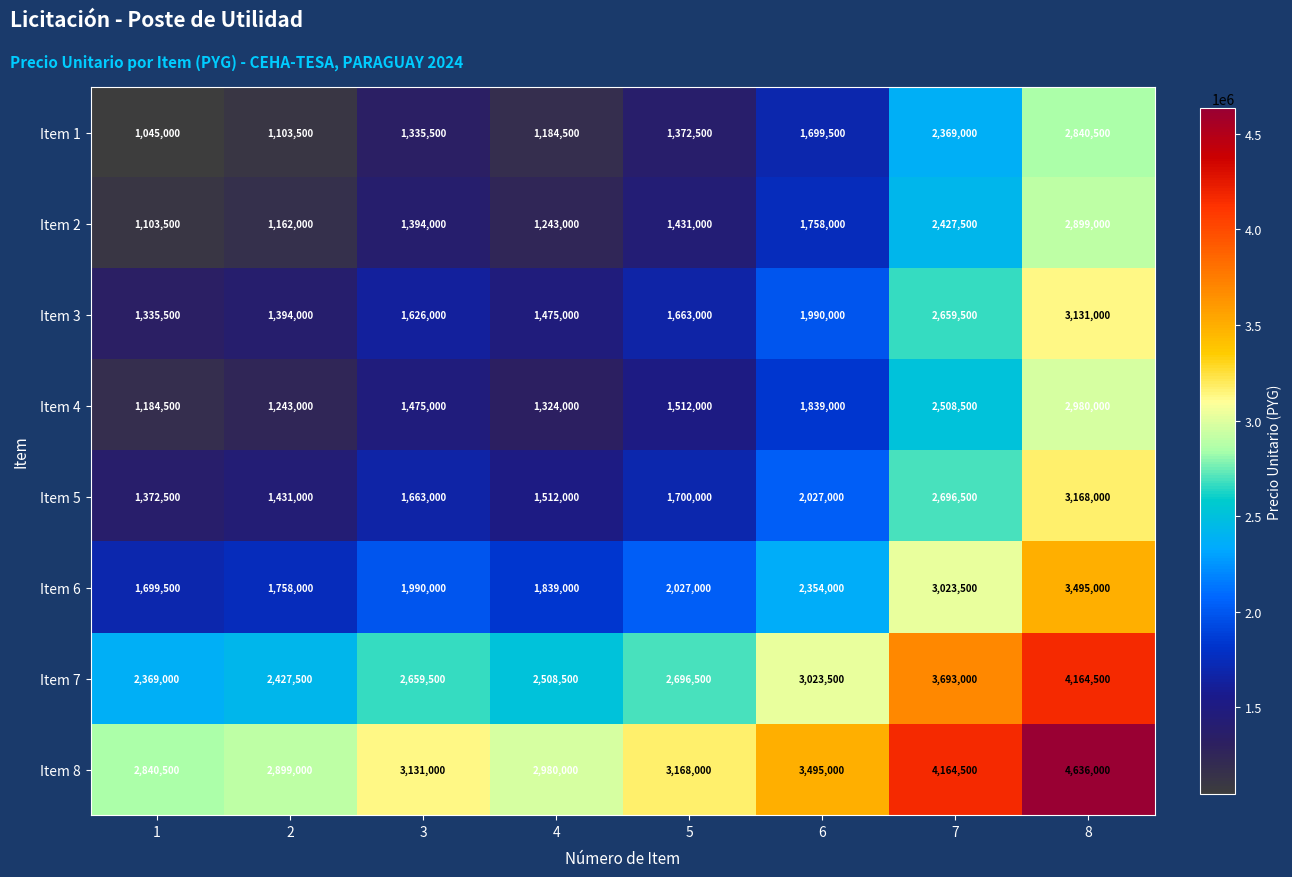

What is the difference between the maximum and second lowest values in the Item 7 series?

1737000